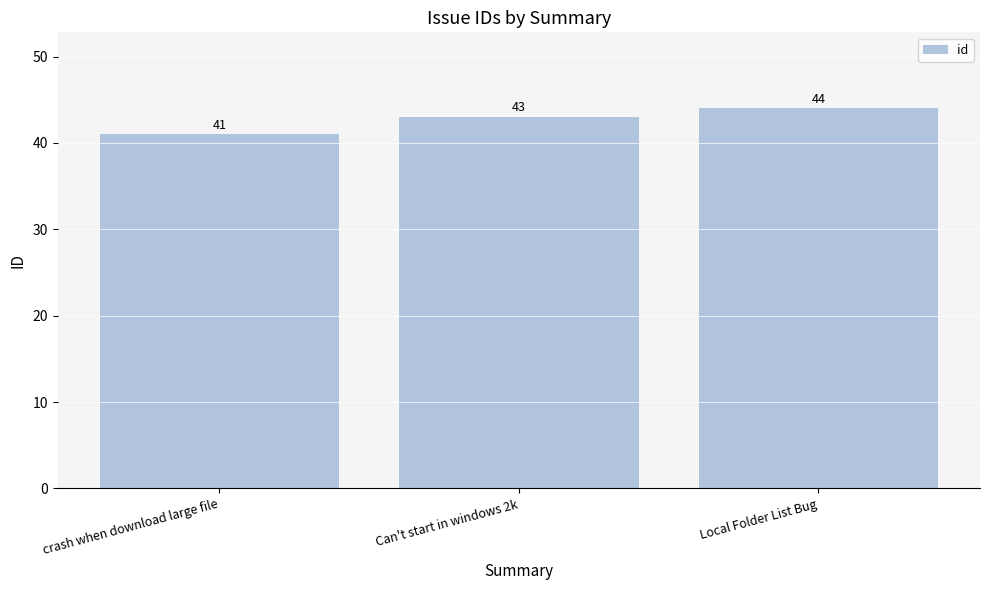

What is the sum of the values at Local Folder List Bug and Can't start in windows 2k?

87